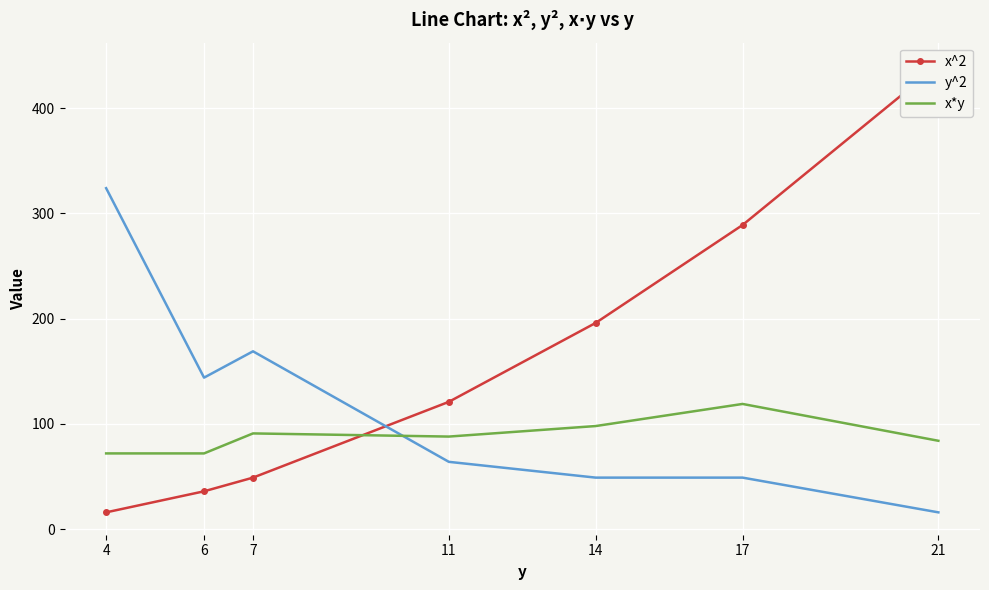

What is the lowest value of the y^2 series?

16